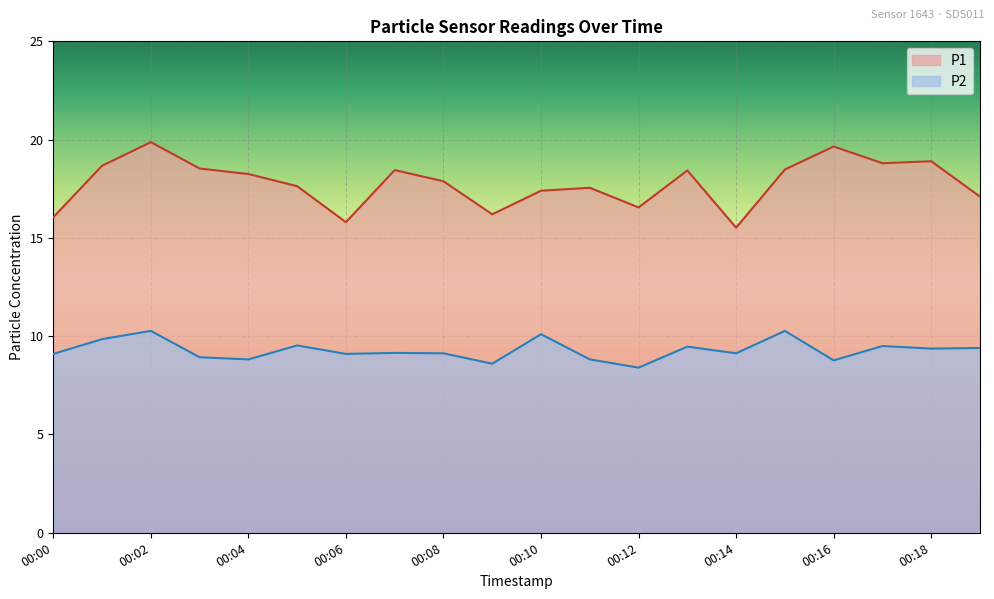

Which category has the highest value in the P1 series?

00:02